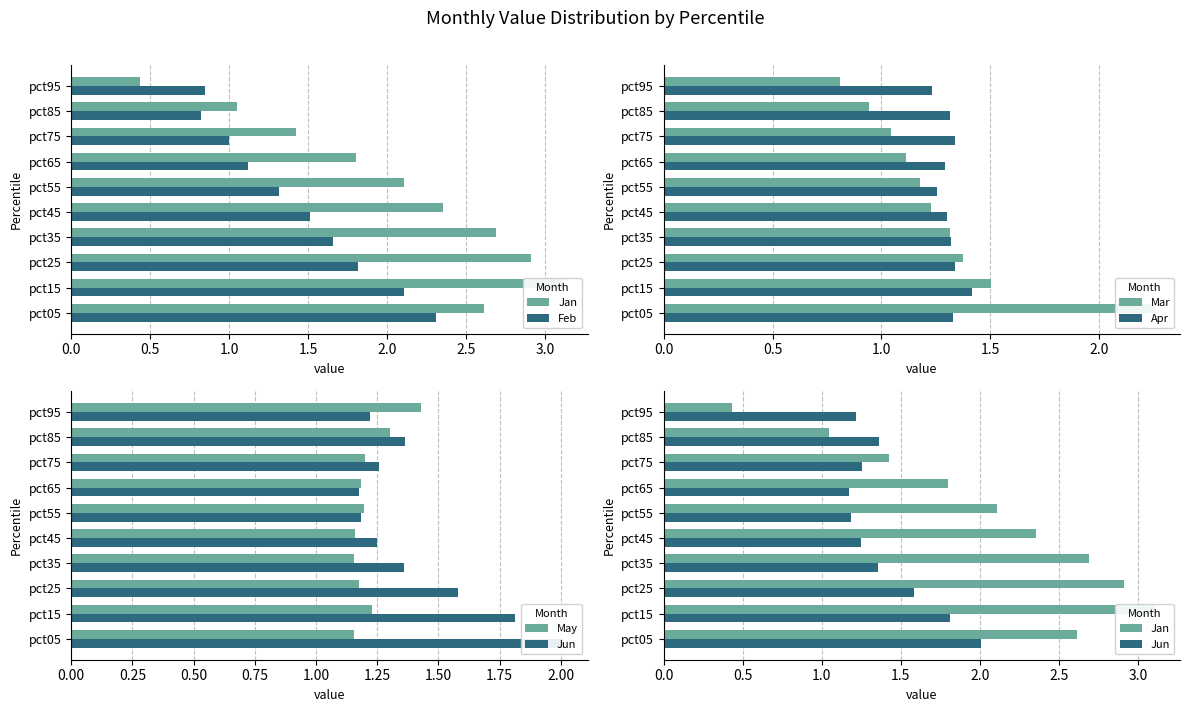

The Mar series shows 0.7 at pct15. True or false?

False